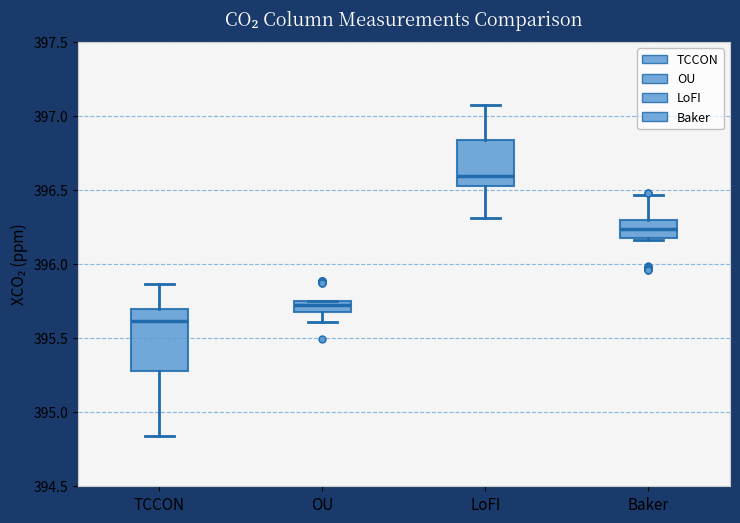

Comparing the boxes themselves (not the whiskers), which one is the tallest?

TCCON